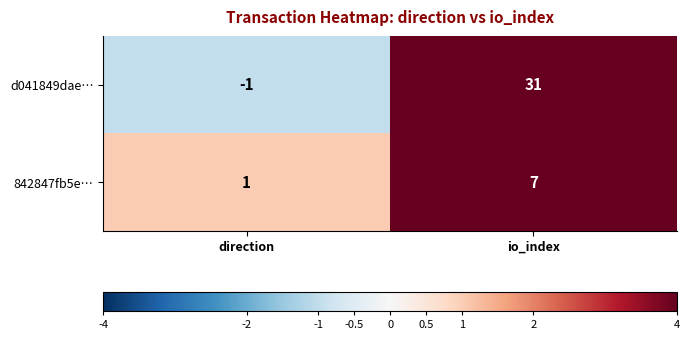

Reading left to right, transcribe all the data shown in this chart.

d041849dae…: -1	31
842847fb5e…: 1	7